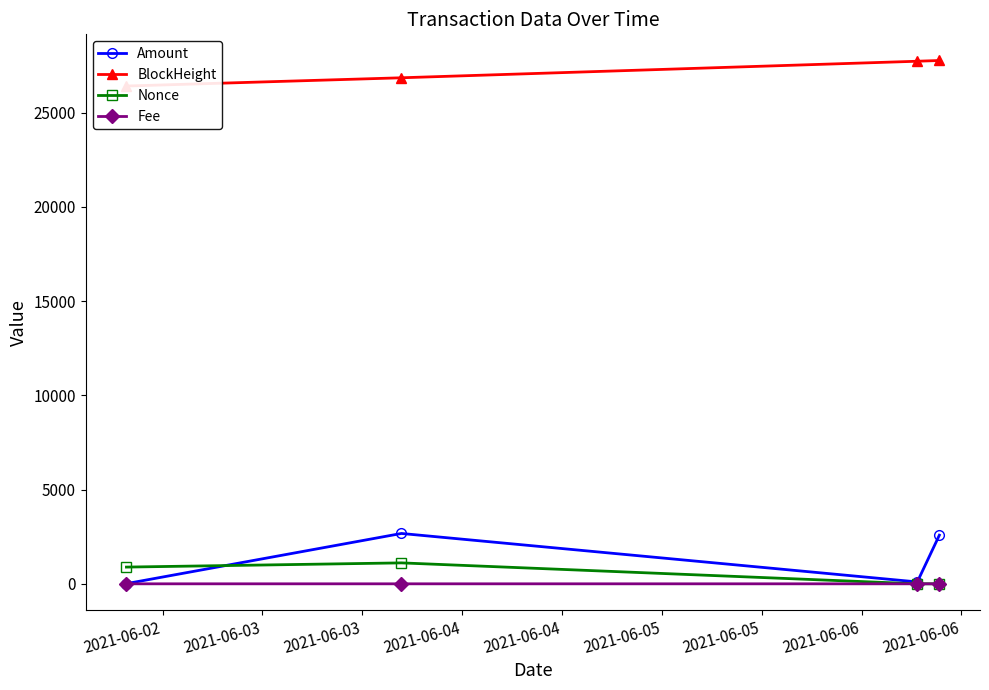

How many lines are shown in the chart?

4